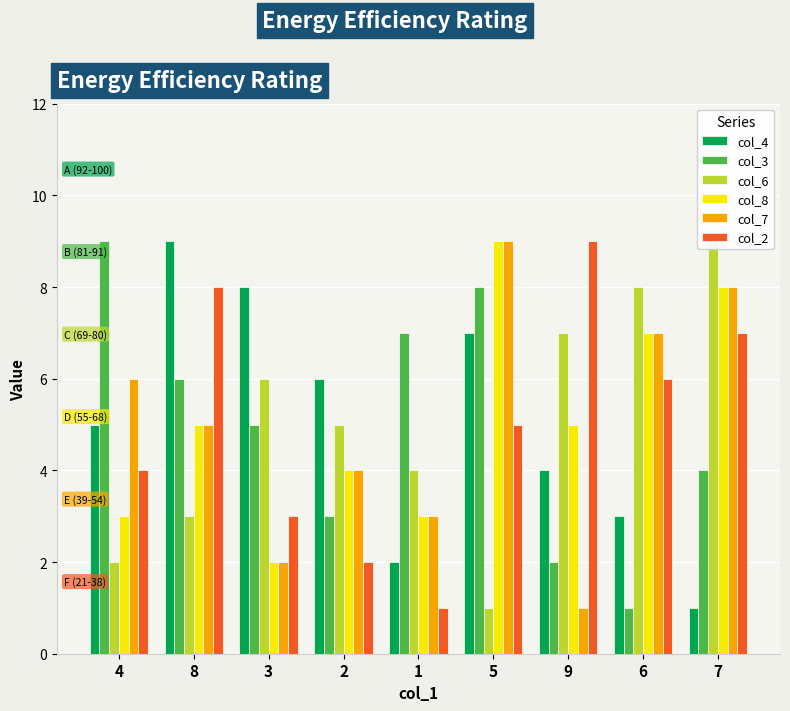

At which category does the chart reach its peak across all series?

8